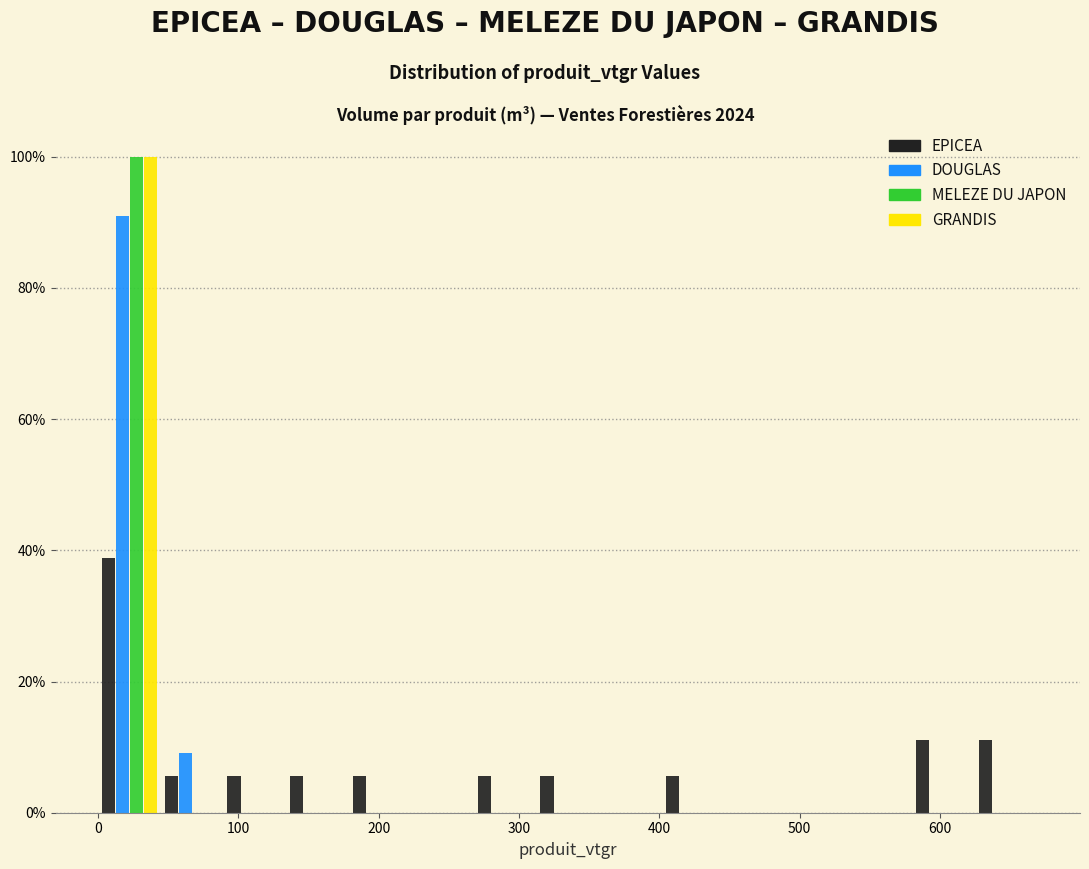

In the GRANDIS series, which range on the x-axis has the tallest bar?

0 to 40